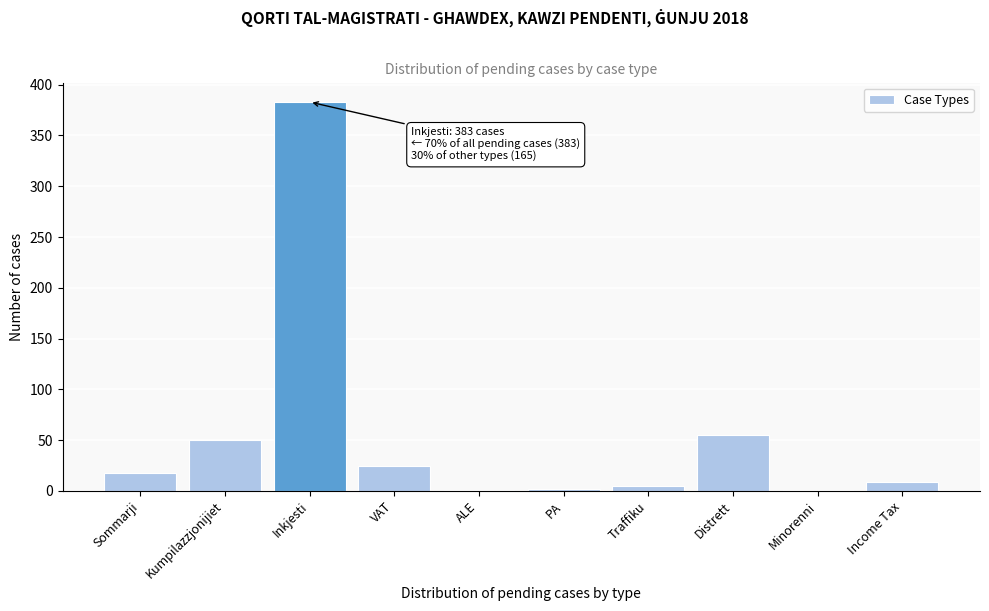

What is the approximate value at VAT?

24